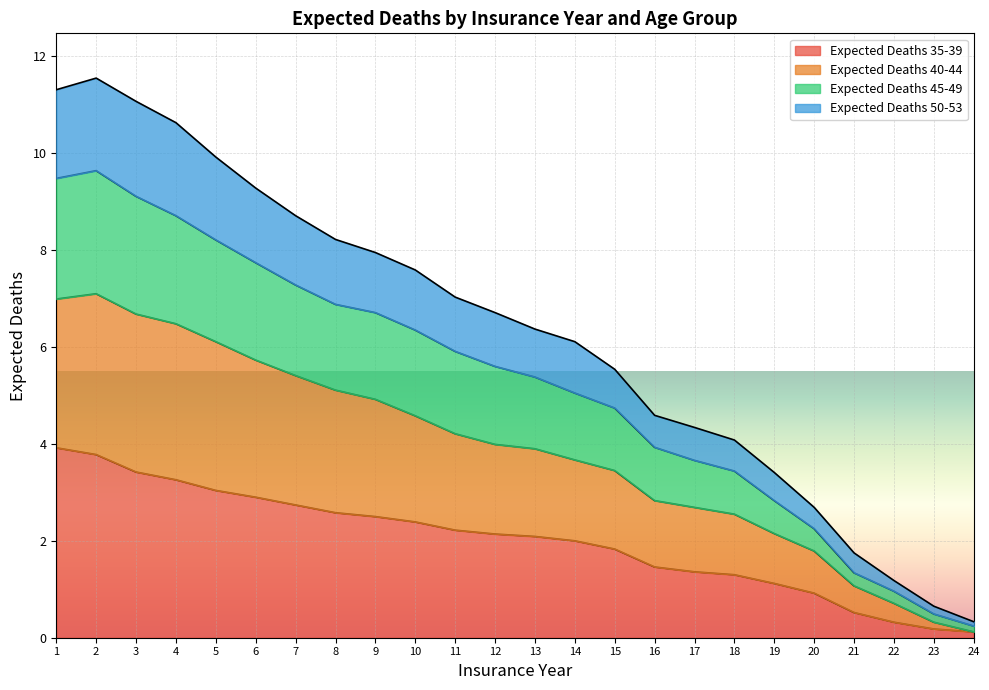

What is the highest value of the Expected Deaths 35-39 series?

3.9